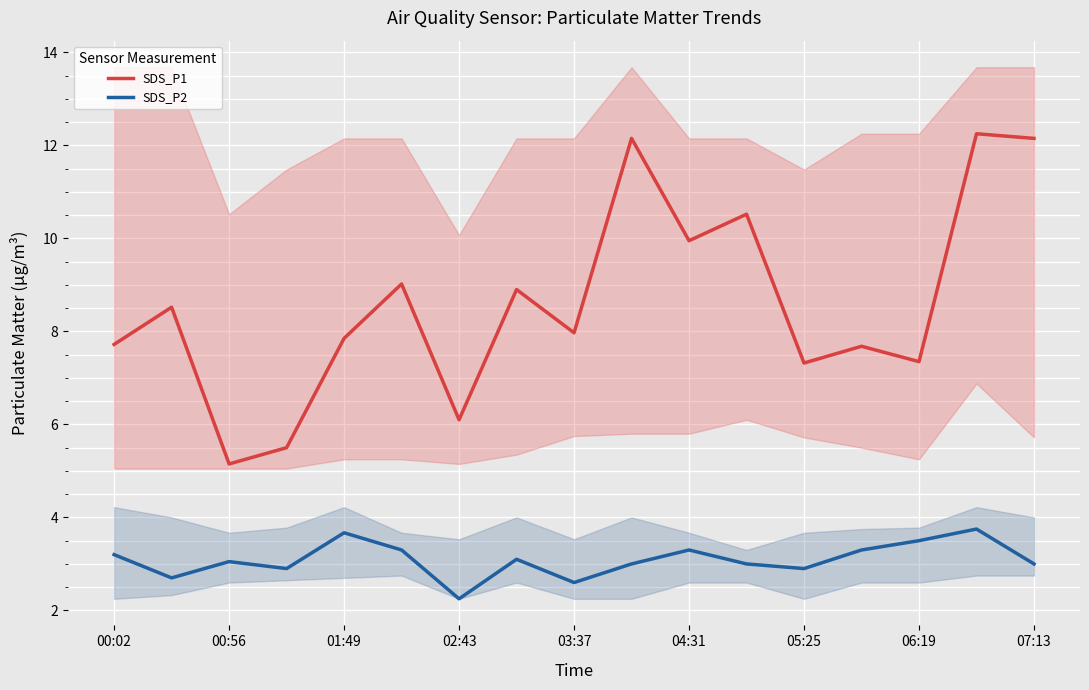

True or false: SDS_P1 and SDS_P2 intersect in this chart.

False